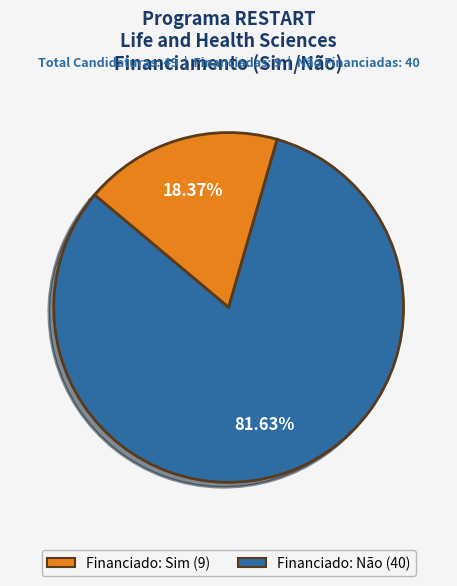

Is there any slice that represents more than half of the pie?

Yes